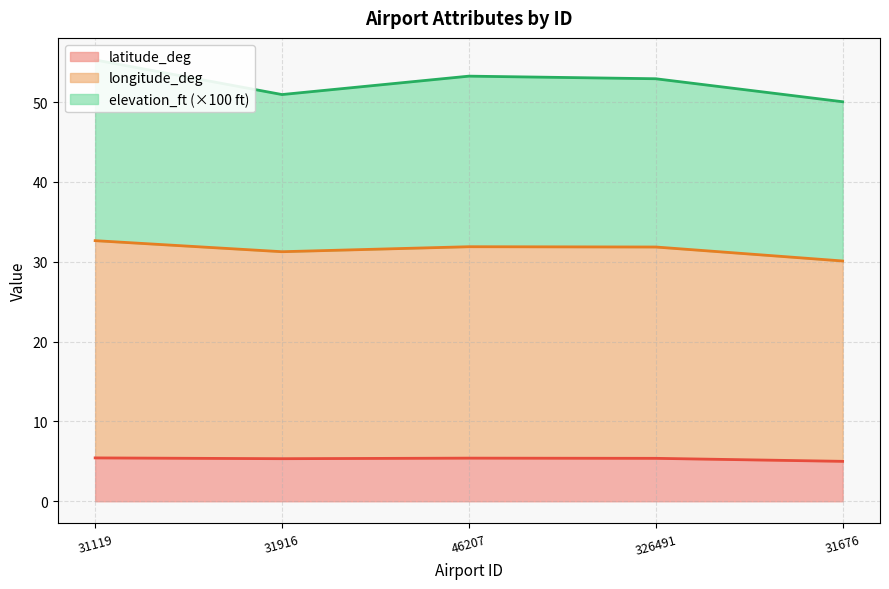

Which series has the largest total across all categories?

longitude_deg